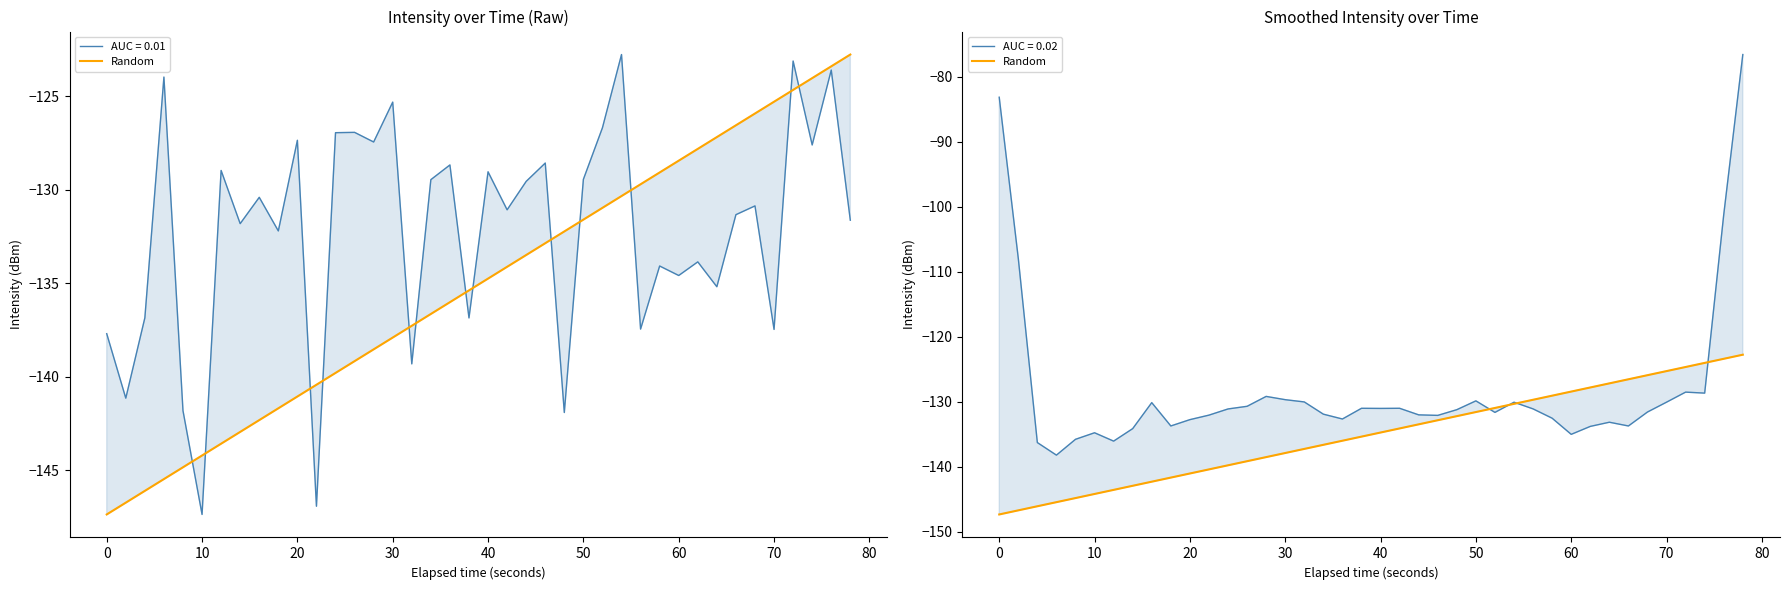

The chart shows a value of -147.4 at 0. True or false?

True